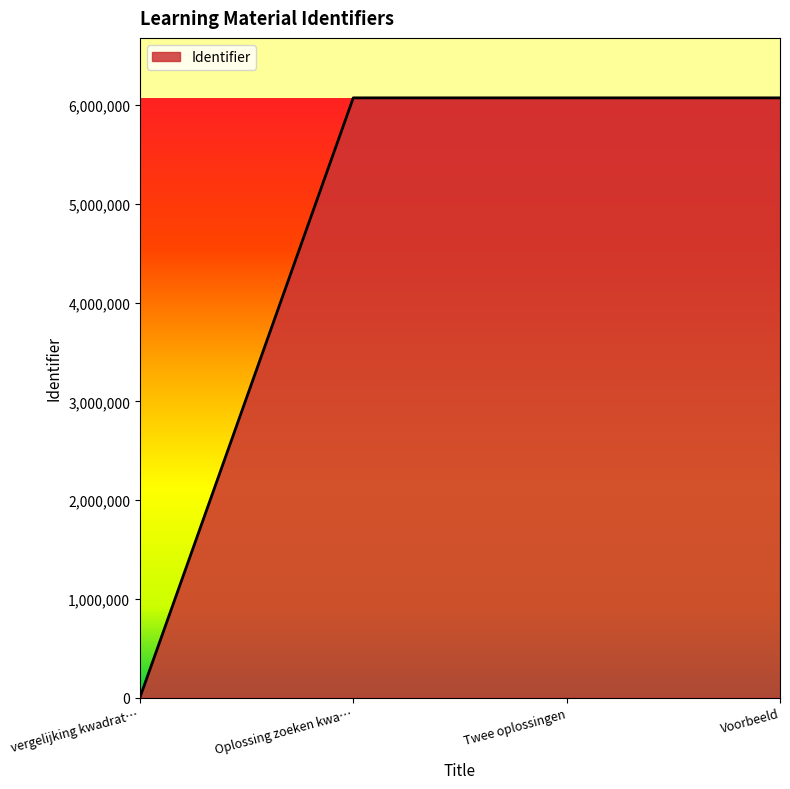

Is it true that the value at Twee oplossingen is 6074976?

True